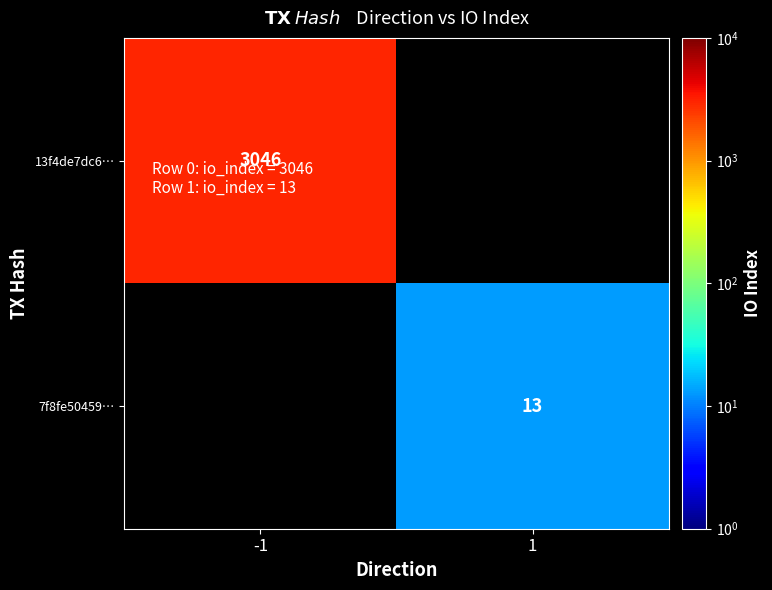

What is the maximum value shown in the chart?

3046.0